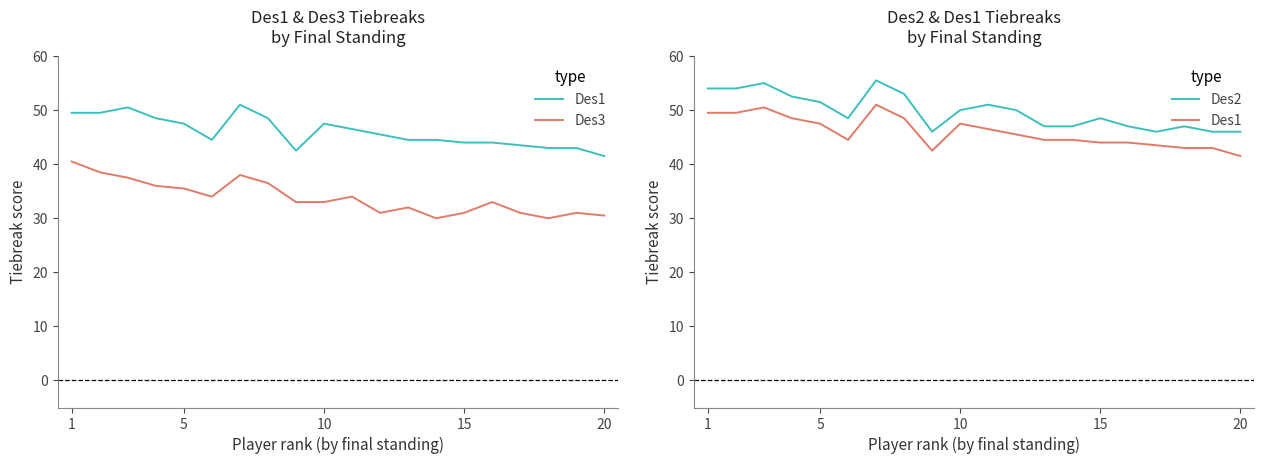

Rank the series by their average value, from highest to lowest.

Des2, Des1, Des3